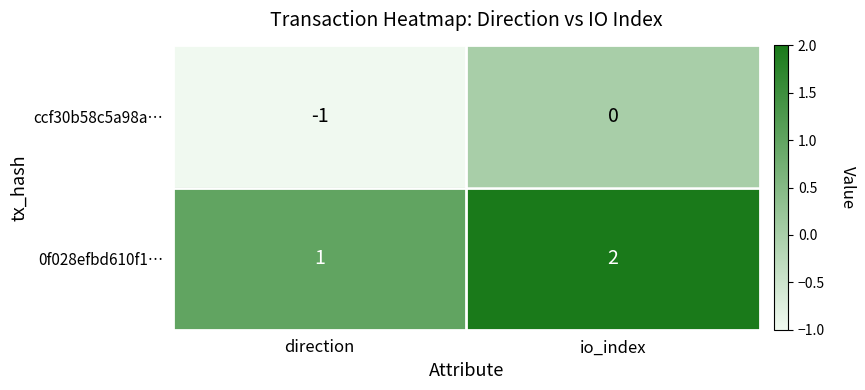

What is the sum of the 0f028efbd610f1… values at direction and io_index?

3